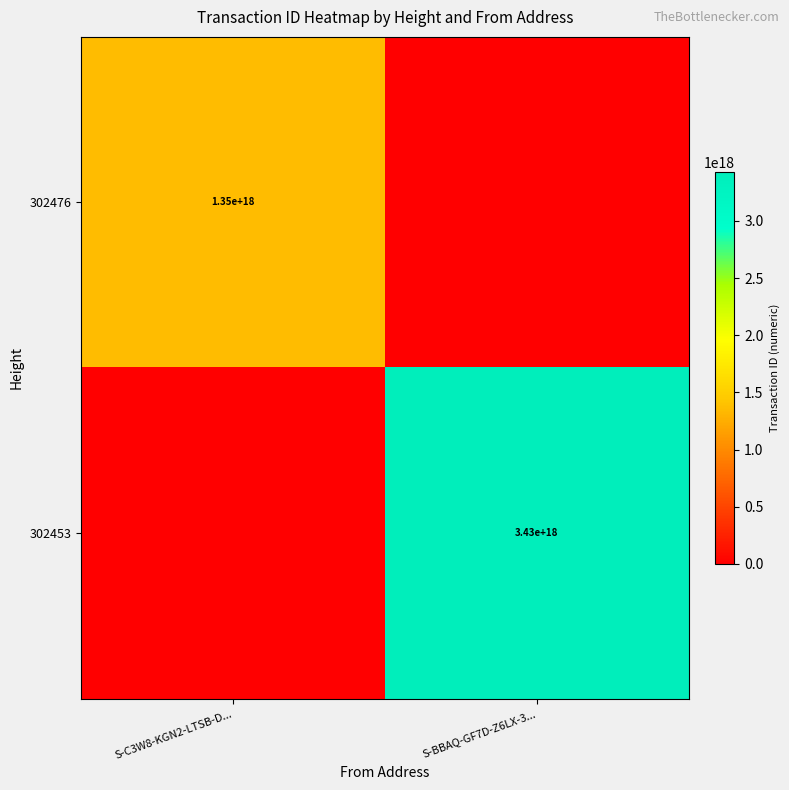

How many distinct data groups are displayed?

2